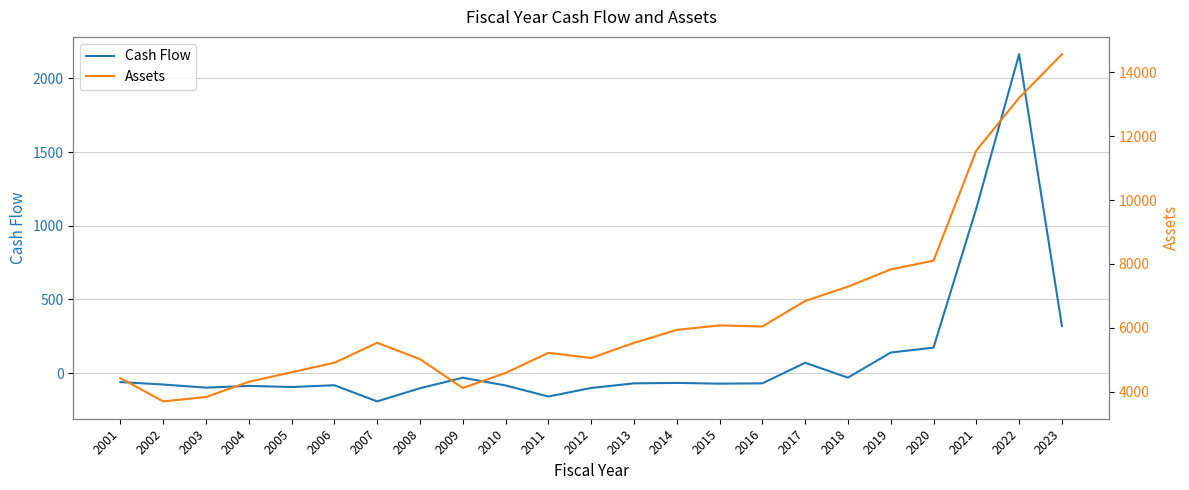

How many values in Cash Flow are above zero?

6